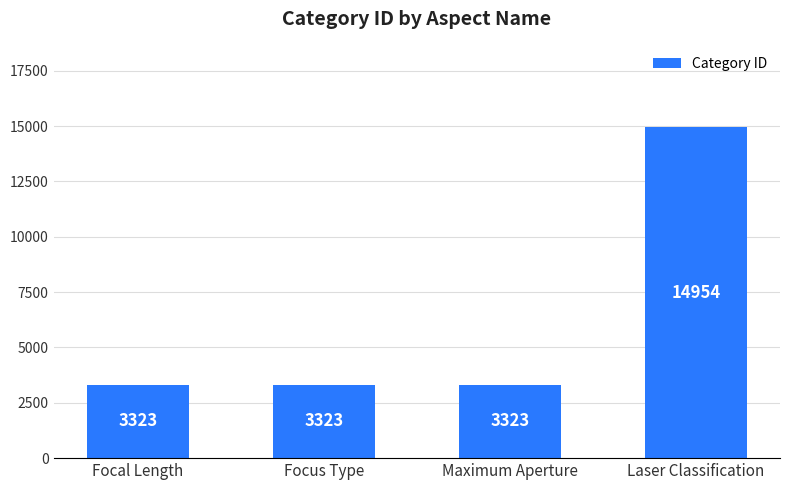

The chart shows a value of 1160 at Maximum Aperture. True or false?

False